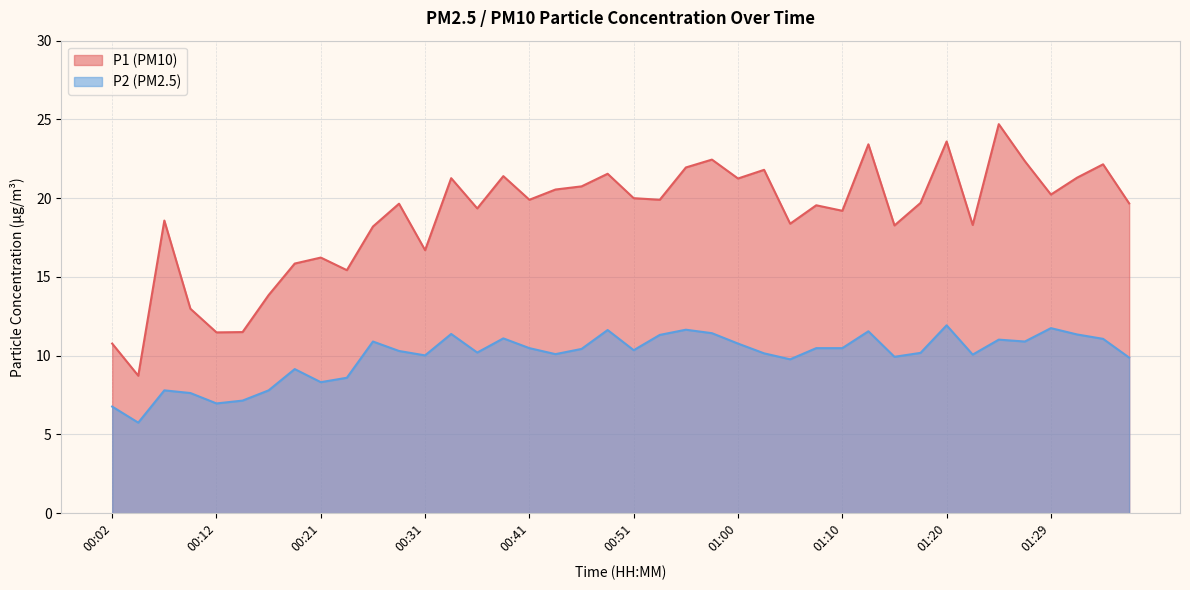

Which series has the largest total across all categories?

P1